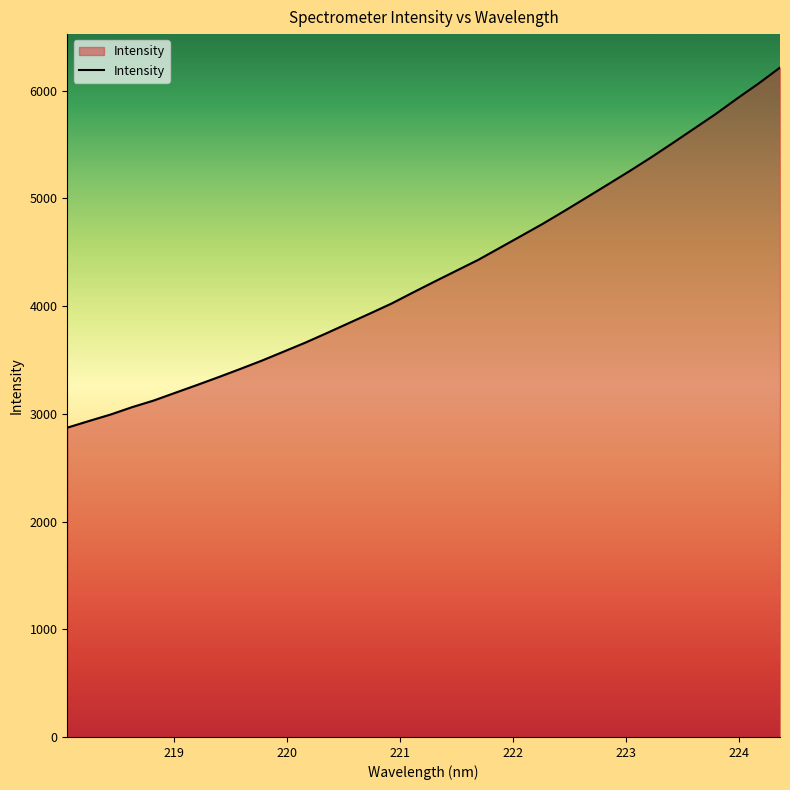

Does the chart have visible grid lines?

No